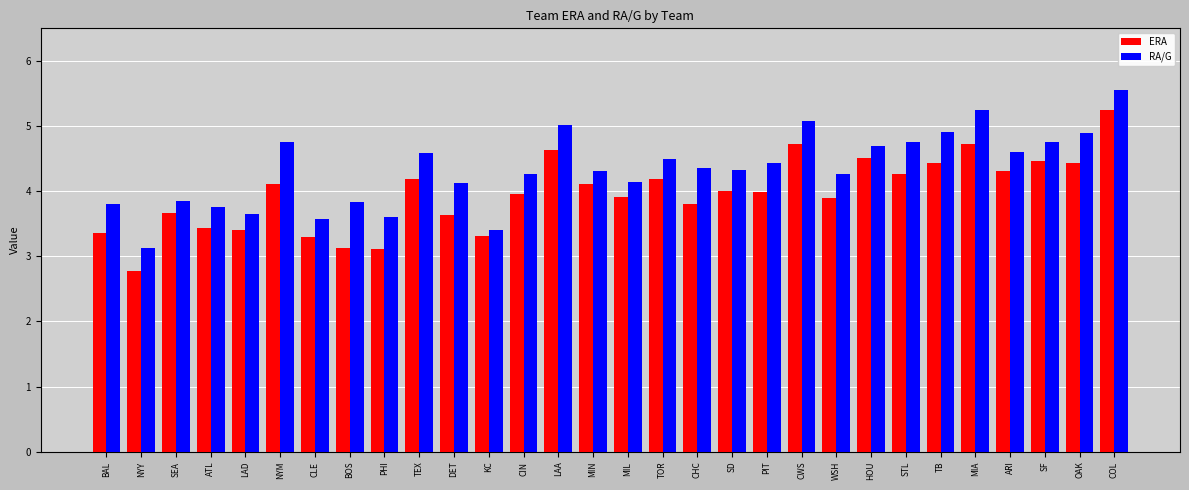

What is the value of the ERA bar at the 4th from the left?

3.4